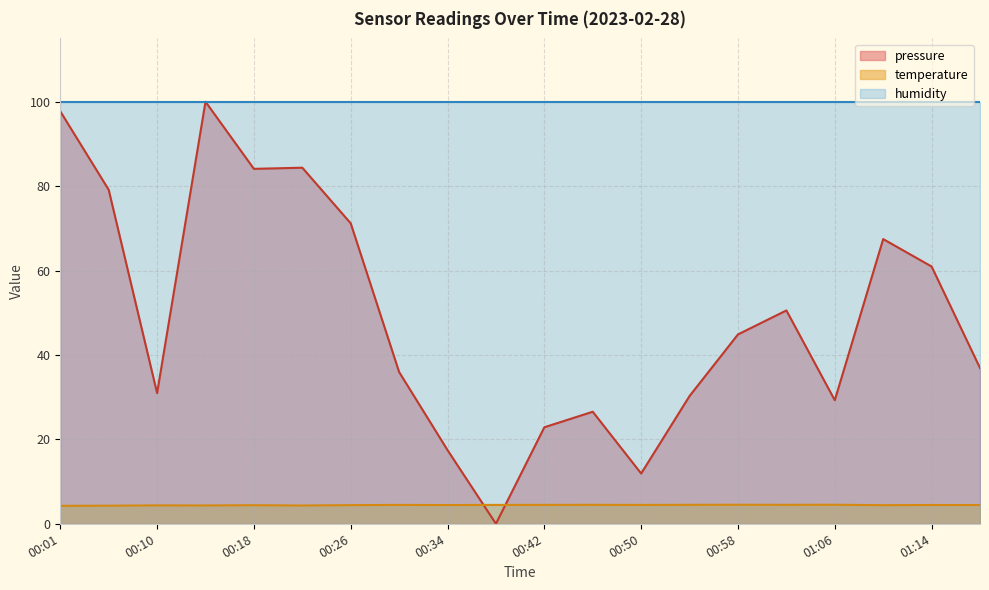

What is the sum of the temperature values at 00:01 and 00:18?

8.7